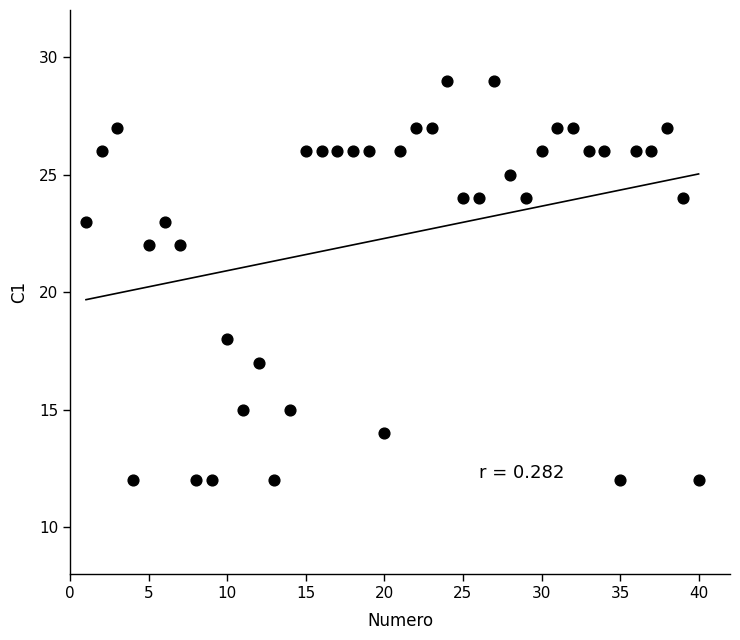

What is the range of Y values (max minus min)?

17